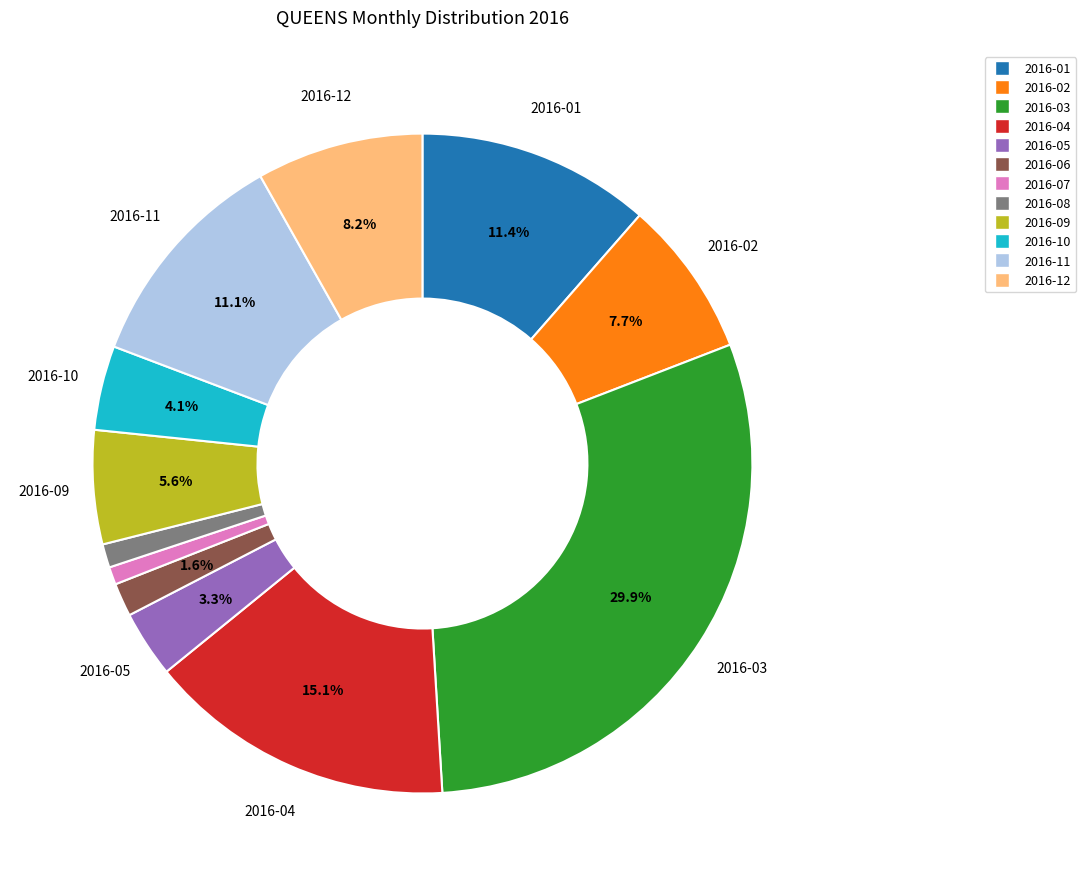

What percentage is the 2016-01 slice, to the nearest percent?

11%